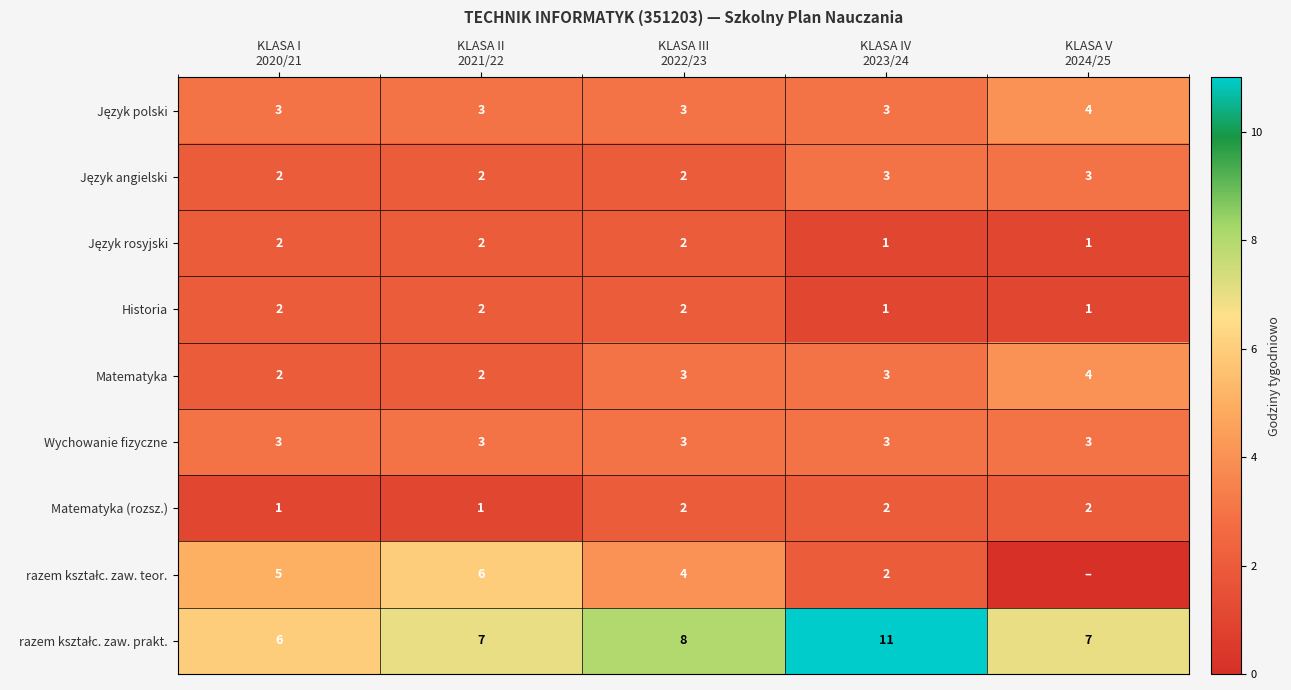

How many Historia values are between 1 and 2?

5